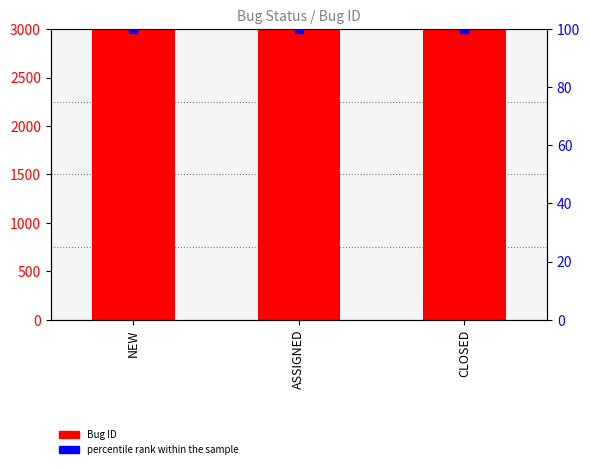

At which category is the sum across all series the highest?

CLOSED